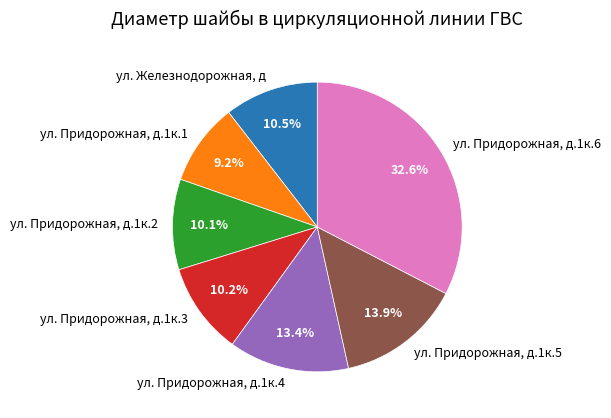

Do ул. Придорожная, д.1к.2 and ул. Железнодорожная, д together represent more than half of the pie?

No